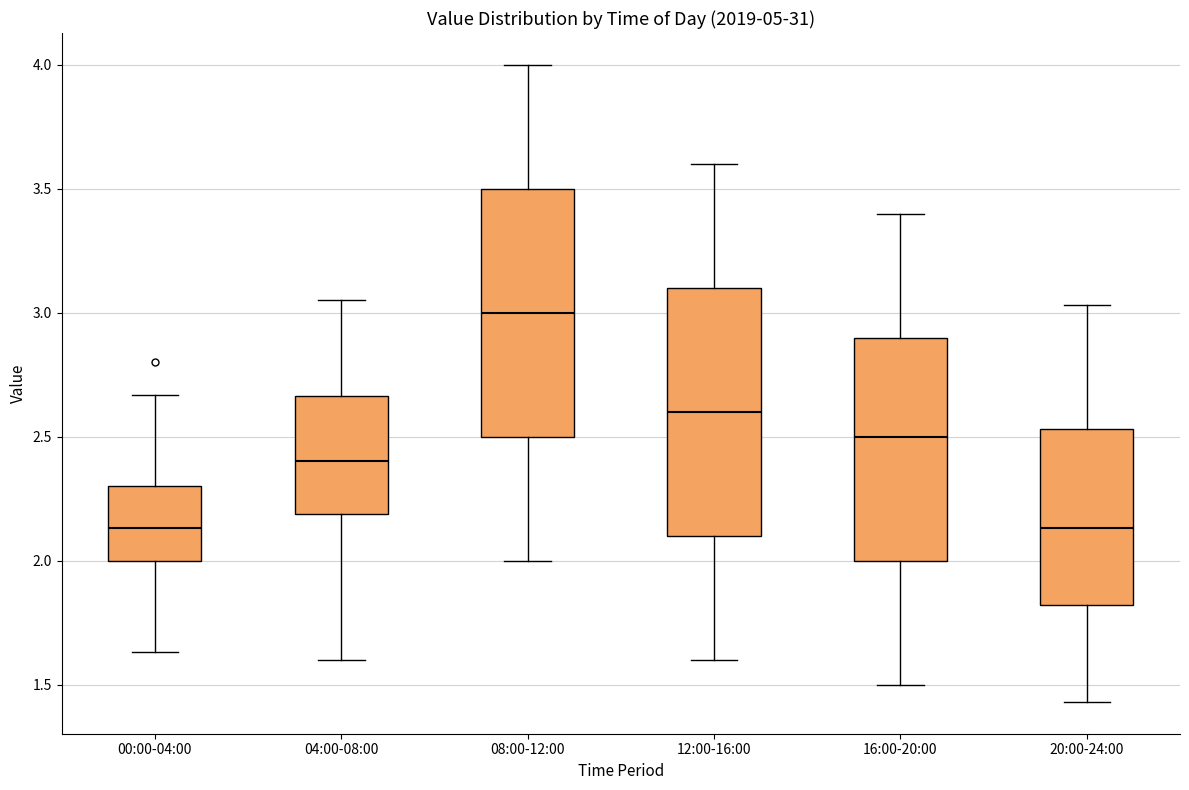

Where does the upper whisker of the box for 00:00-04:00 end on the y-axis? The values are not printed on the chart, so give them approximately, as read against the axis.

2.65